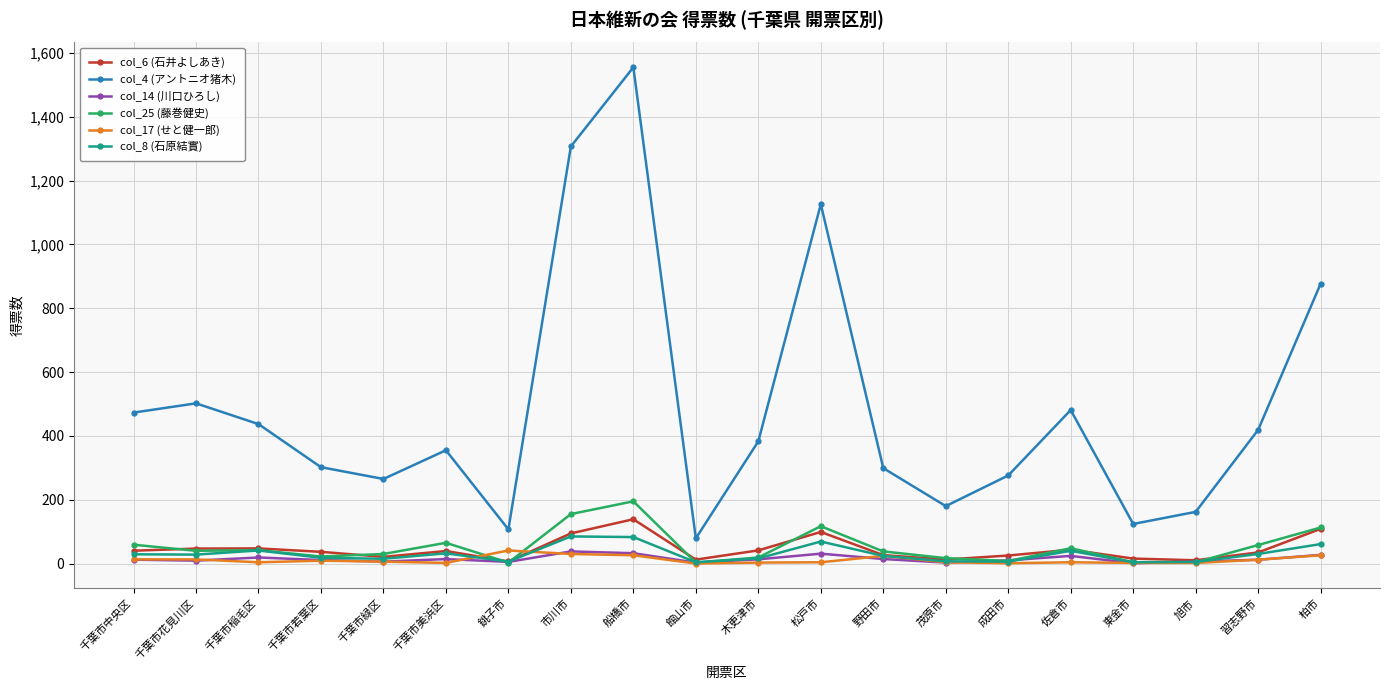

True or false: col_8 (石原結實) has more than 0 points higher than both neighbors.

True